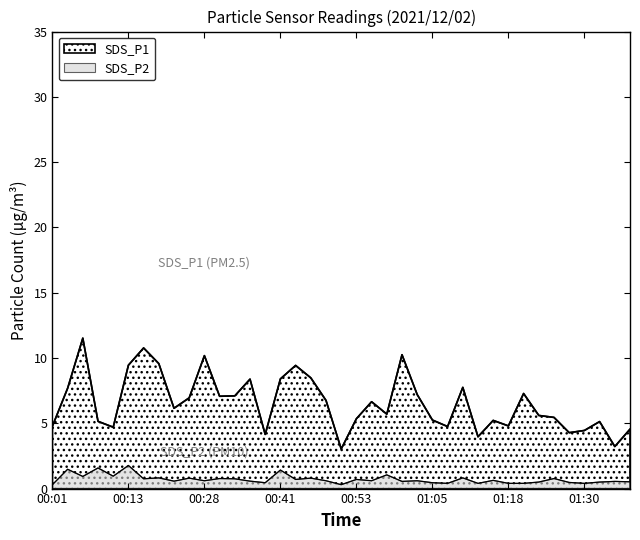

What is the difference between the SDS_P1 values at 00:16 and 01:27?

6.5